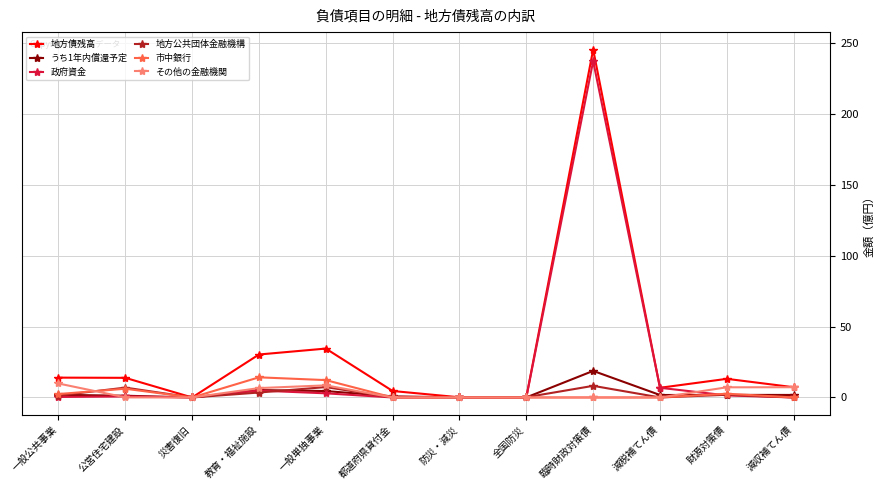

What are all the series names shown in the legend?

地方債残高, うち1年内償還予定, 政府資金, 地方公共団体金融機構, 市中銀行, その他の金融機関